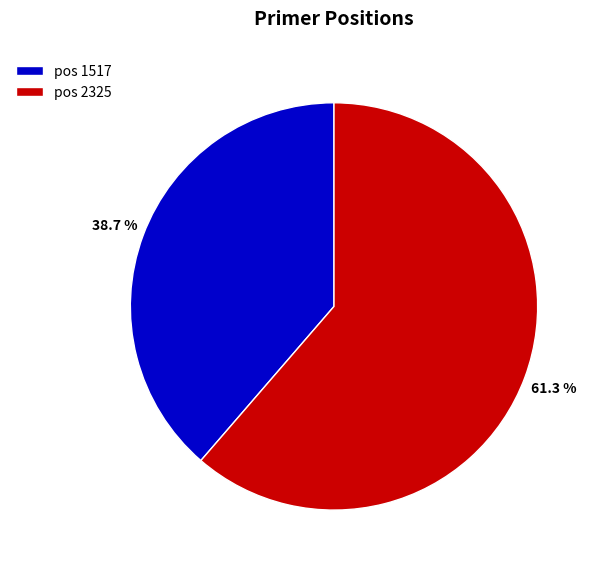

Does pos 1517 represent more than half of the total?

No